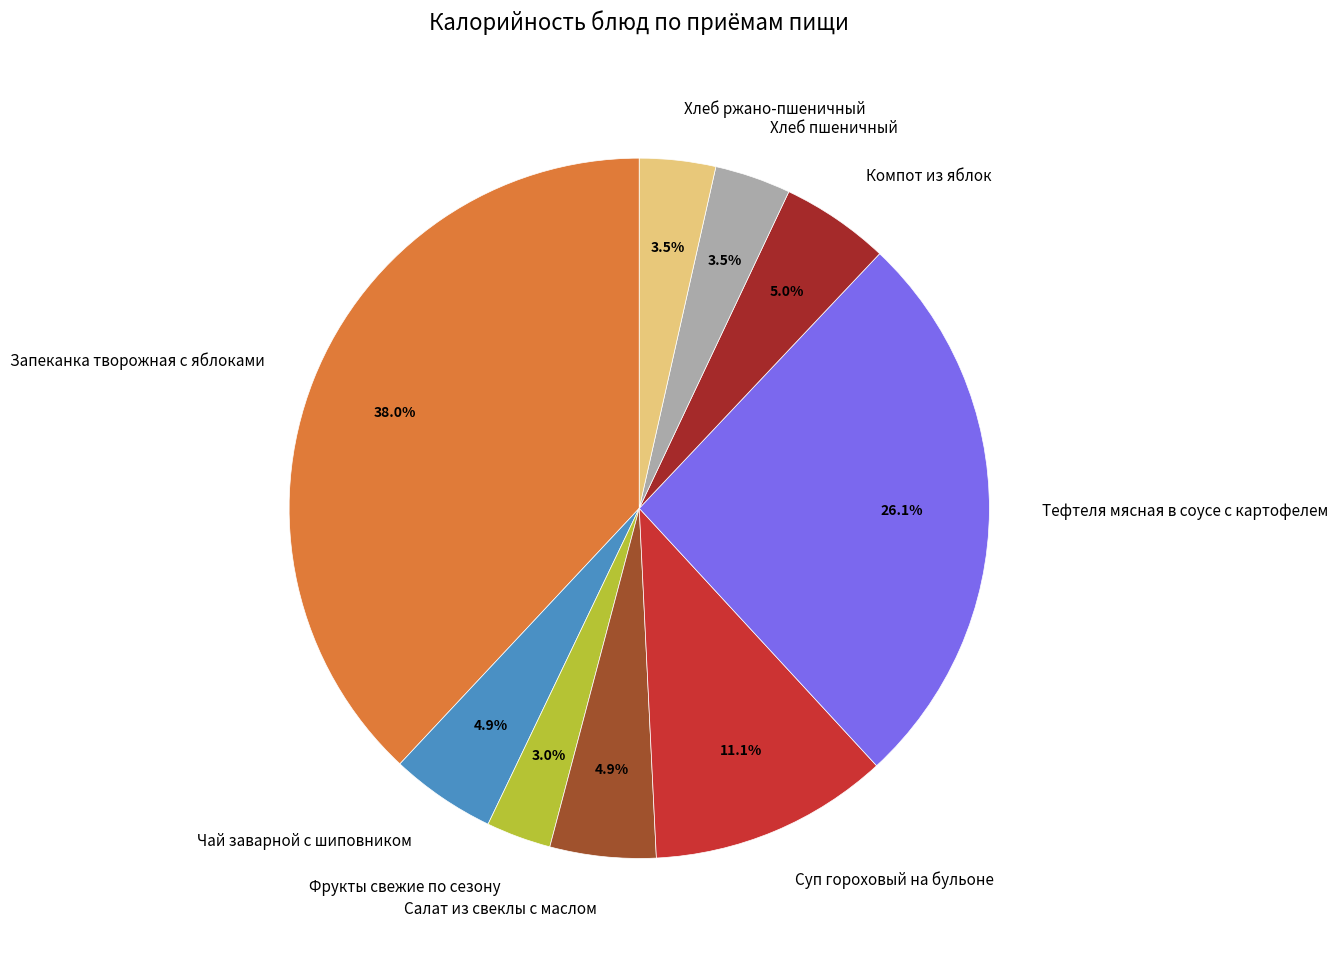

Does any single category account for the majority?

No